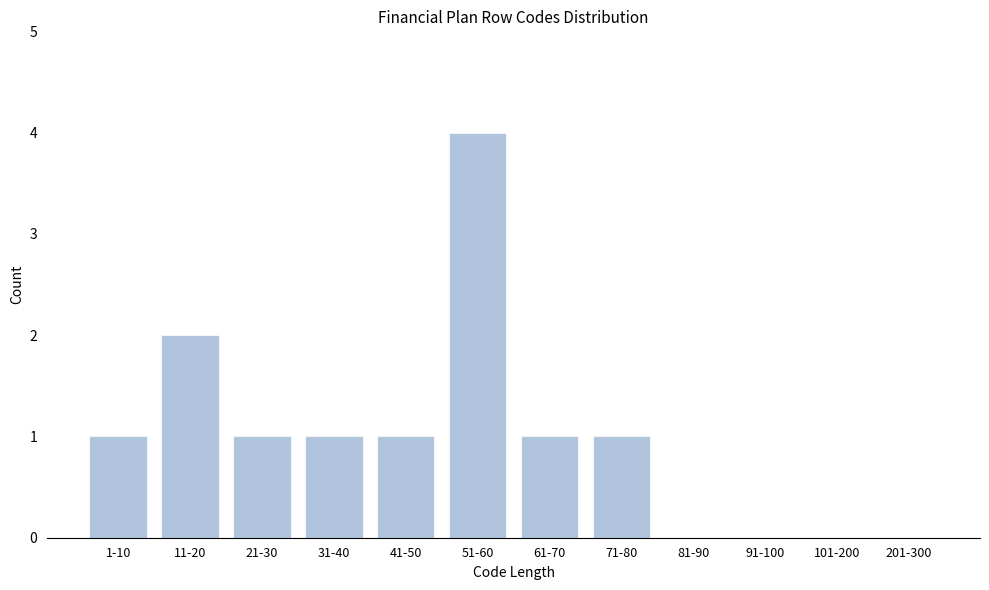

Reading left to right, extract all data points from this chart.

1-10=1	11-20=2	21-30=1	31-40=1	41-50=1	51-60=4	61-70=1	71-80=1	81-90=0	91-100=0	101-200=0	201-300=0